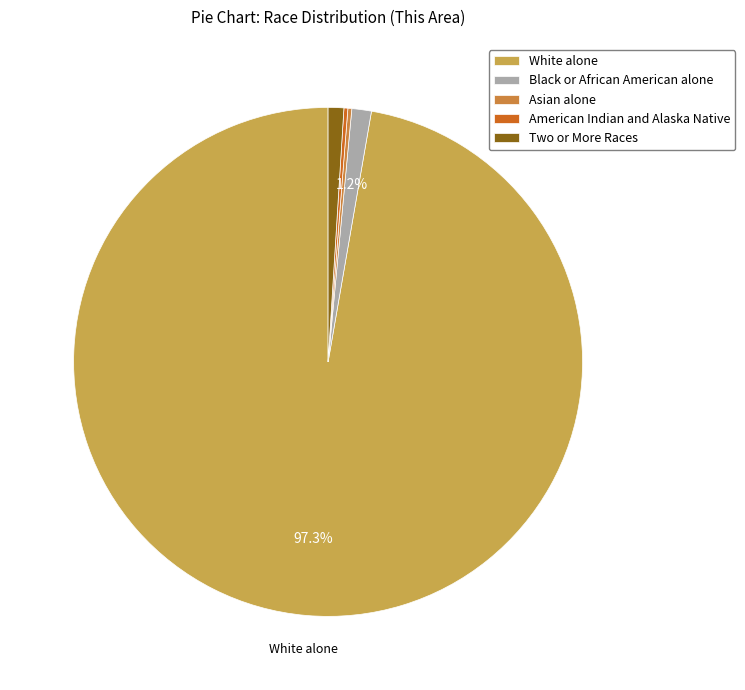

What is the ratio of the value at Asian alone to the value at American Indian and Alaska Native?

1.0